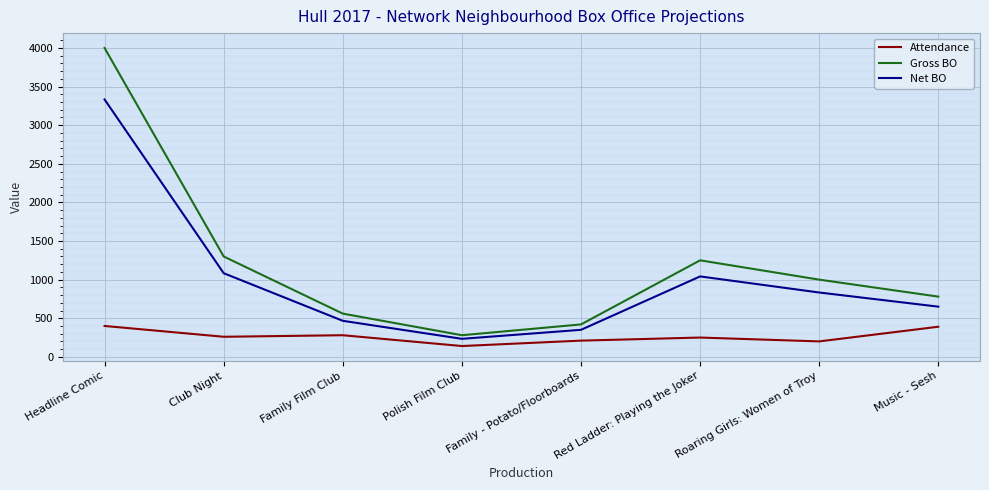

What is the difference between the Gross BO values at Family Film Club and Polish Film Club?

280.0